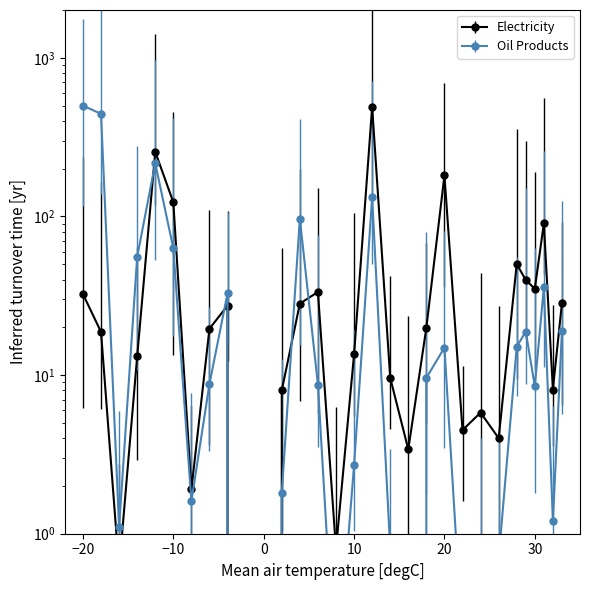

True or false: Electricity and Oil Products intersect in this chart.

True